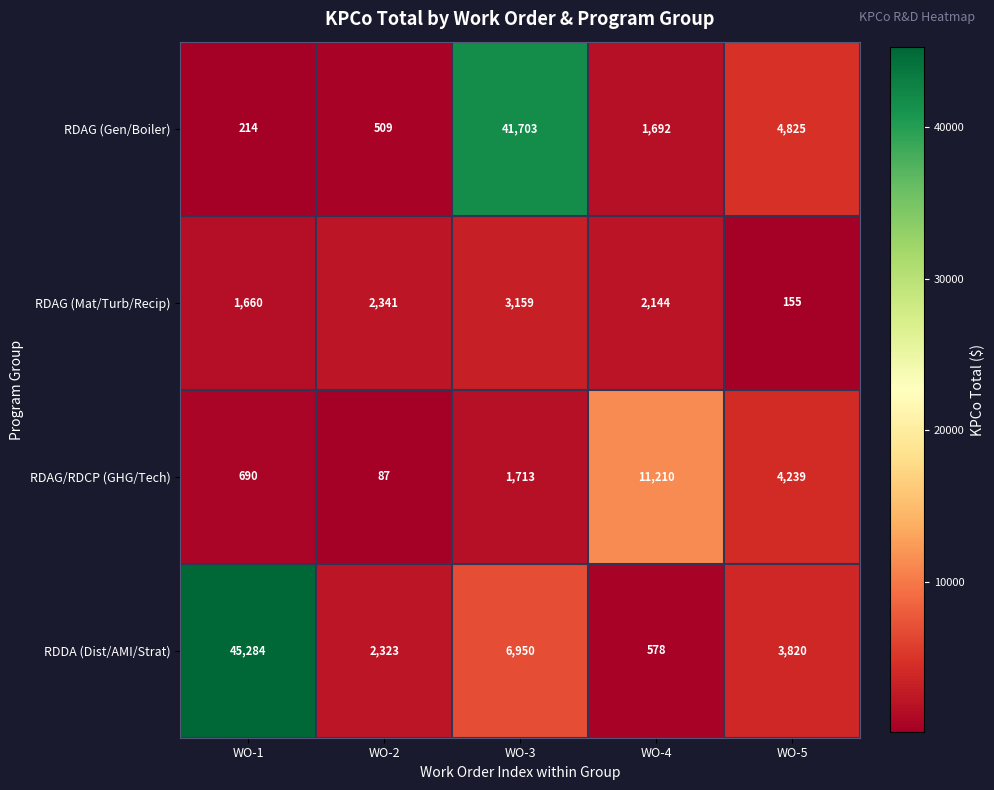

Reading left to right, list all the values displayed in this chart.

RDAG (Gen/Boiler): WO-1=214	WO-2=509	WO-3=41703	WO-4=1692	WO-5=4825
RDAG (Mat/Turb/Recip): WO-1=1660	WO-2=2341	WO-3=3159	WO-4=2144	WO-5=155
RDAG/RDCP (GHG/Tech): WO-1=690	WO-2=87	WO-3=1713	WO-4=11210	WO-5=4239
RDDA (Dist/AMI/Strat): WO-1=45284	WO-2=2323	WO-3=6950	WO-4=578	WO-5=3820